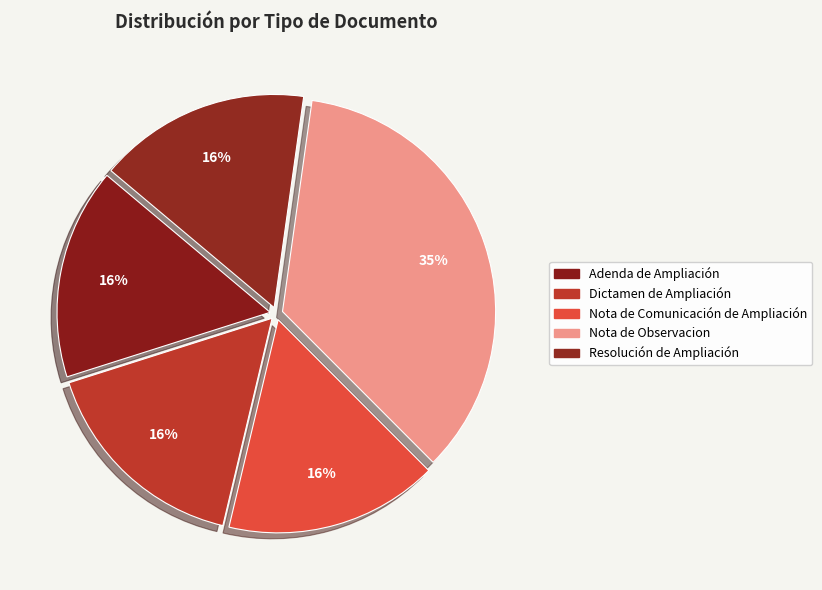

Which slice is the smallest?

Adenda de Ampliación